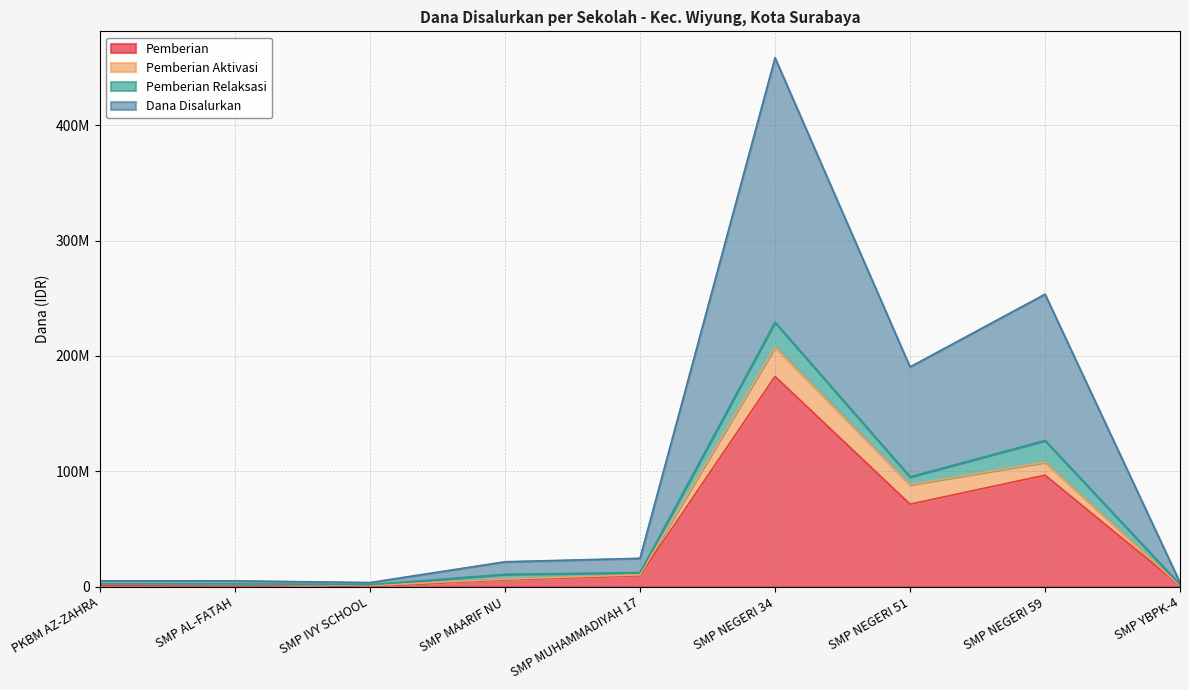

What is the label of the 2nd point from the right?

SMP NEGERI 59